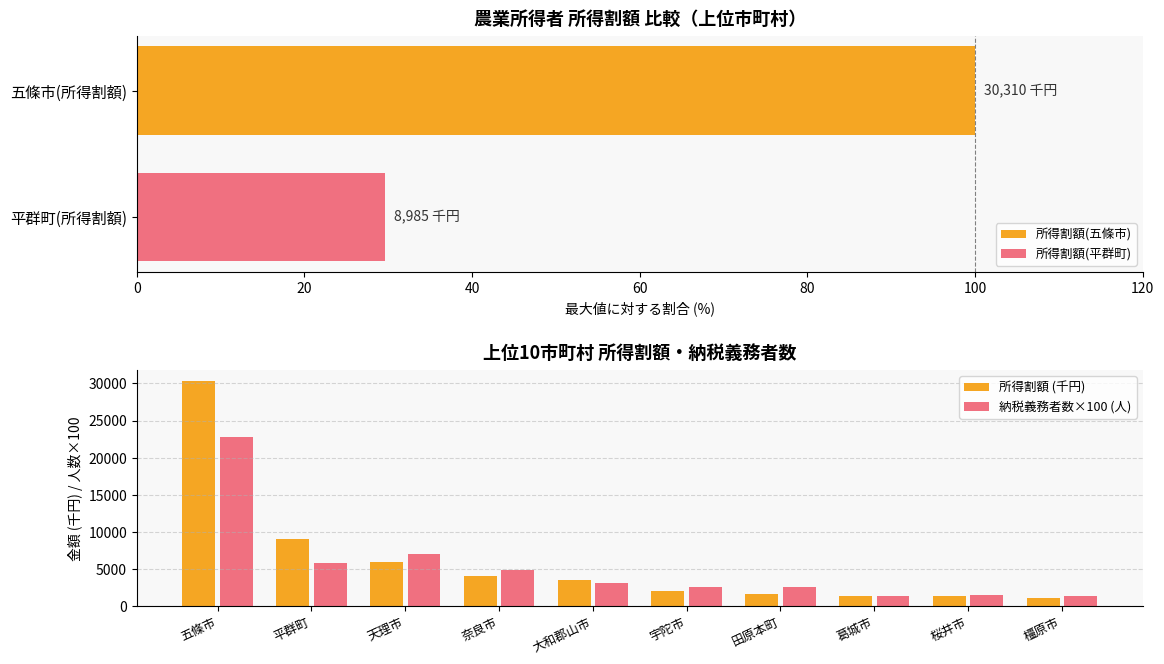

What is the difference between the maximum and minimum values in the 所得割額 (千円) series?

29187